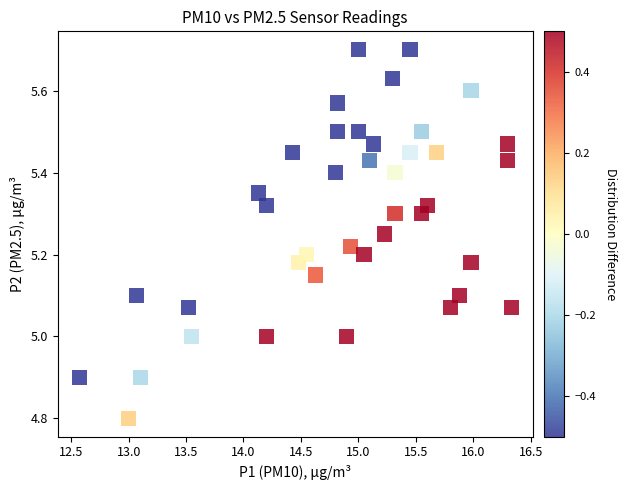

What is the range of X values (max minus min)?

3.8